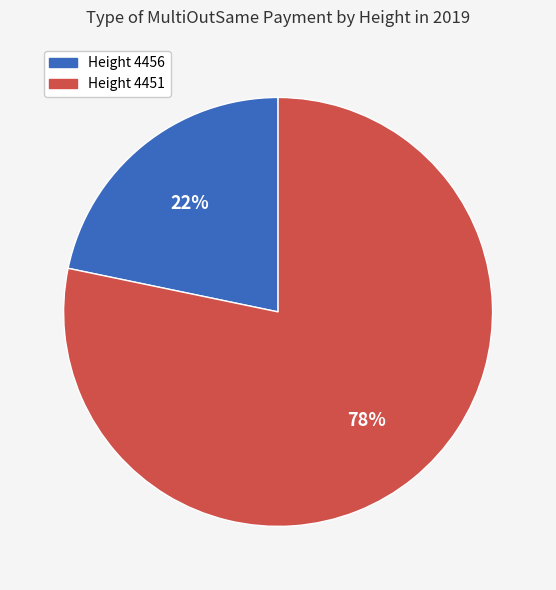

To the nearest percent, what is the average slice percentage?

50%